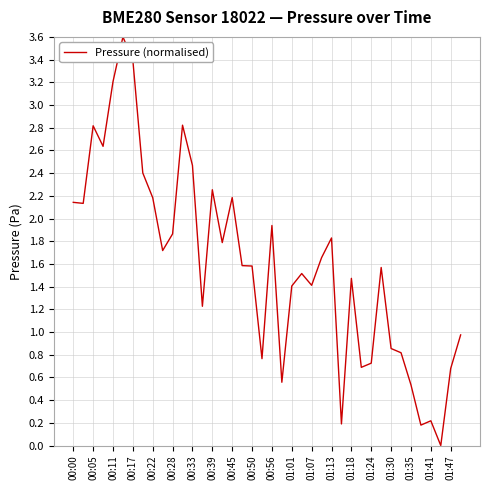

What is the difference between the maximum and minimum values?

3.6